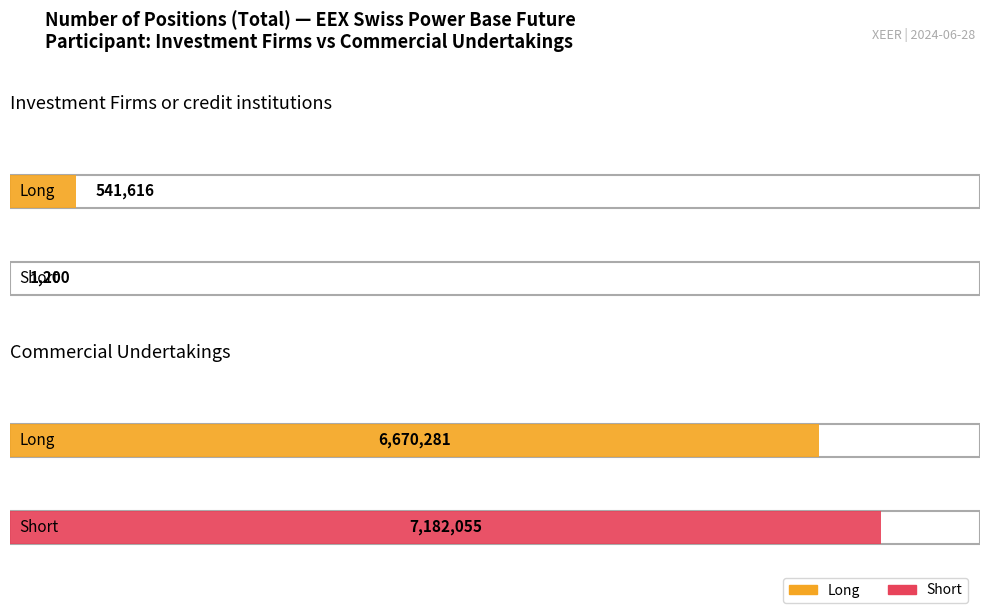

The value of Short at Commercial Undertakings is 2719135. True or false?

False